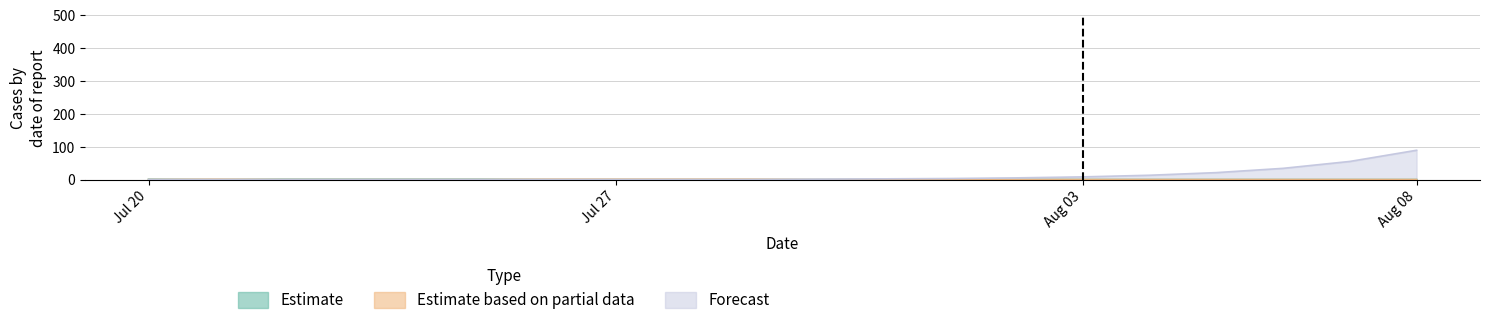

Where do Estimate and Estimate based on partial data first cross each other?

11 and 11